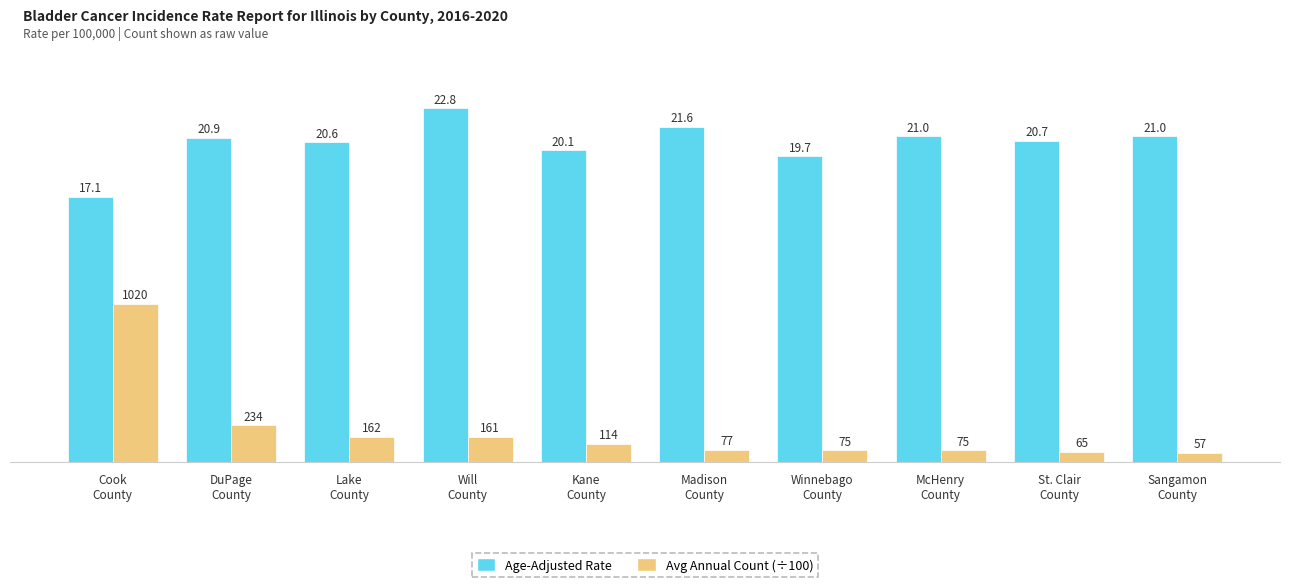

Rank the series by their average value, from lowest to highest.

Avg Annual Count (÷100), Age-Adjusted Rate